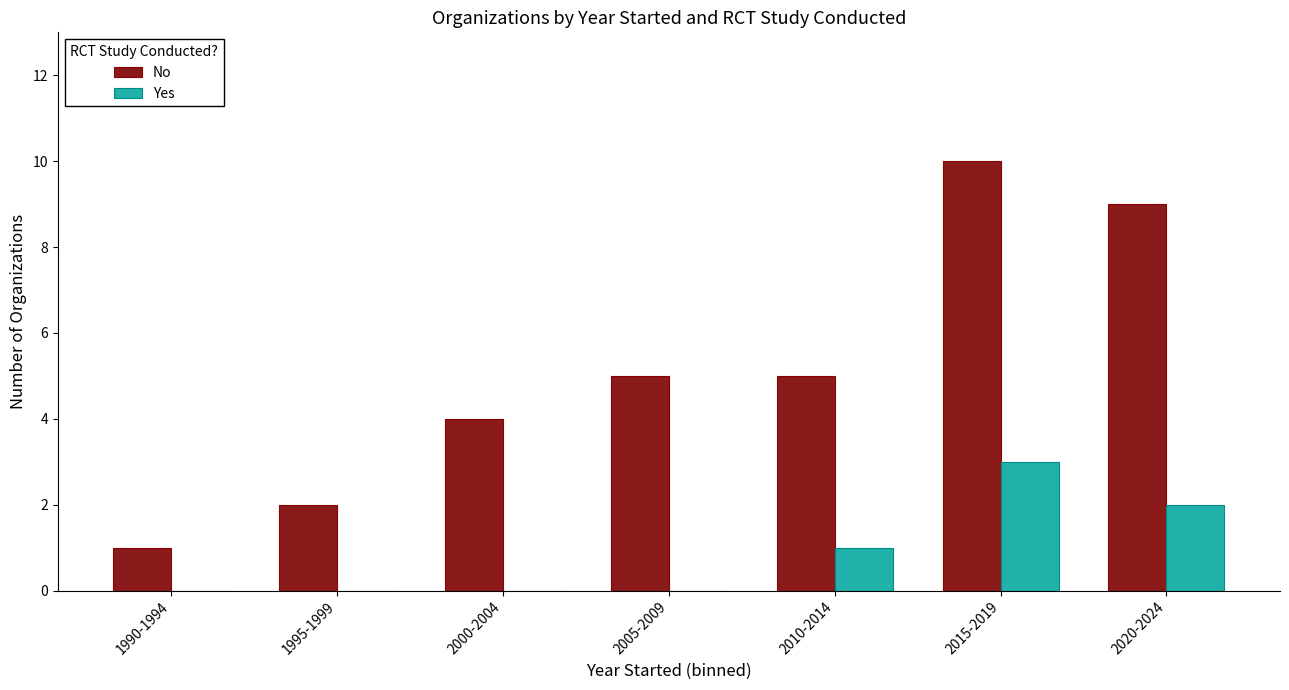

Which series has the largest range (max minus min)?

No